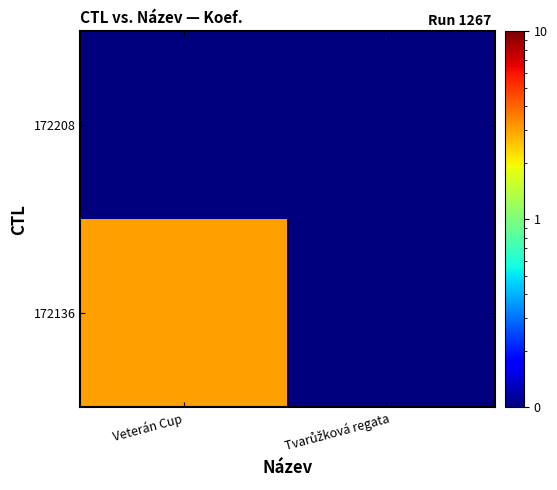

List the series in order of their overall mean, highest first.

172136, 172208